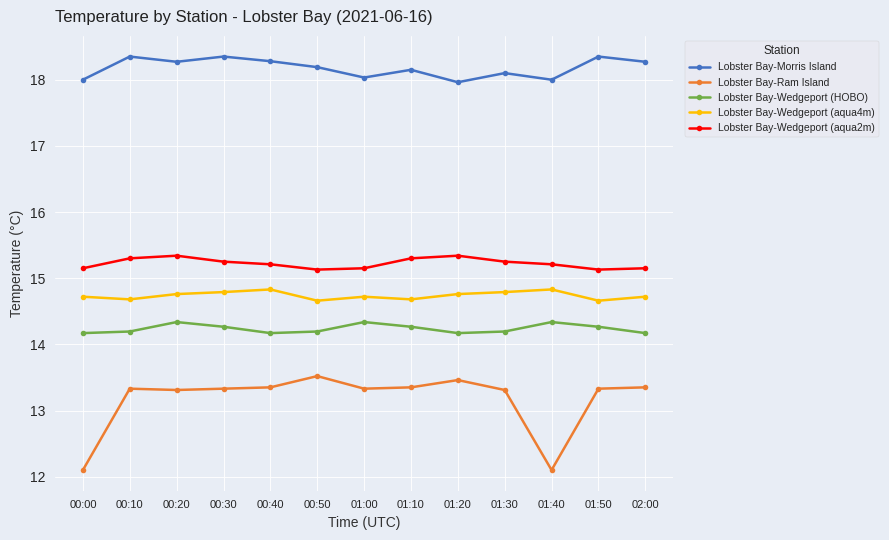

What is the approximate value of Lobster Bay-Wedgeport (HOBO) at 00:30?

14.3